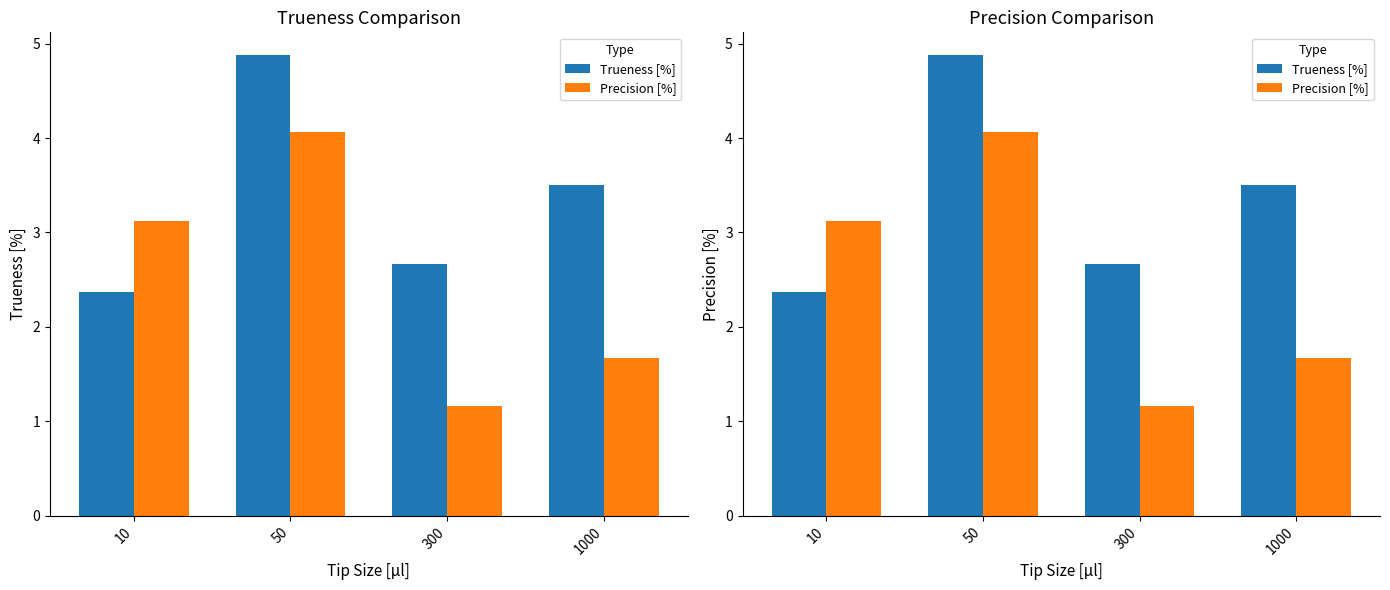

At which category is the sum across all series the highest?

50